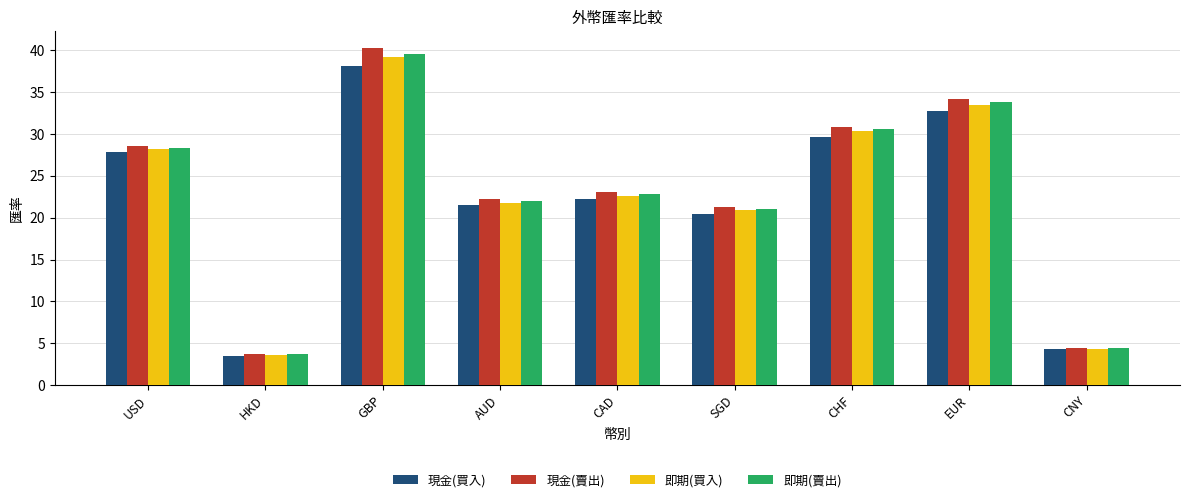

At which label does 現金(買入) first exceed 22?

USD